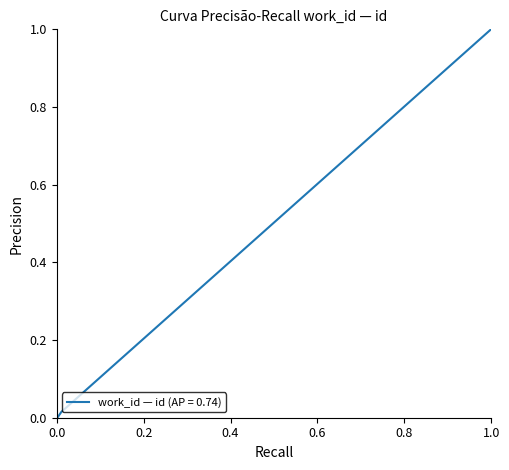

The chart shows a value of 0.5 at 7532. True or false?

False